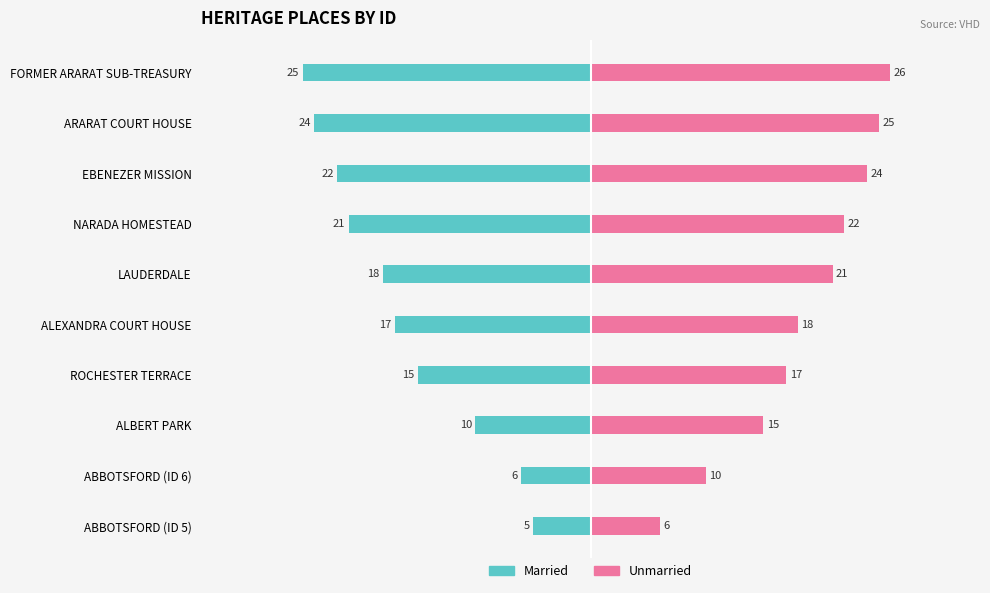

Which series has the widest spread of values?

Married